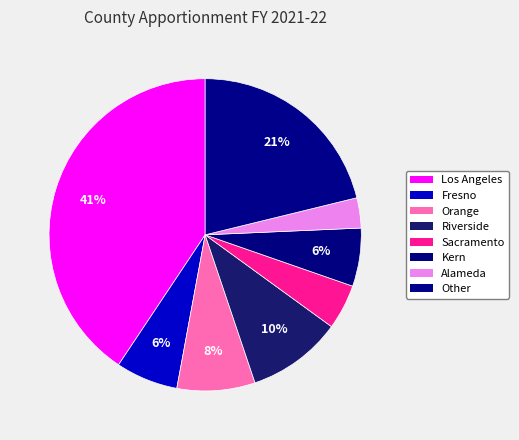

Rank the categories by value from highest to lowest.

Los Angeles, Other, Riverside, Orange, Fresno, Kern, Sacramento, Alameda